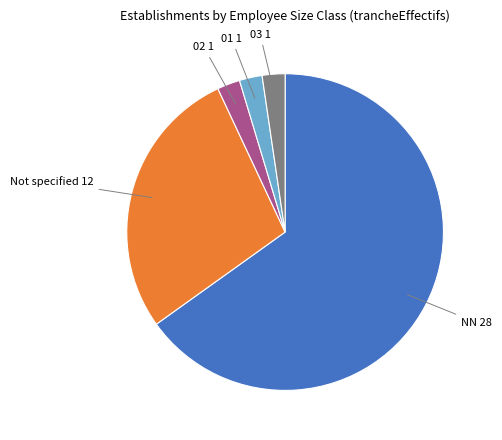

Does any single category account for the majority?

Yes